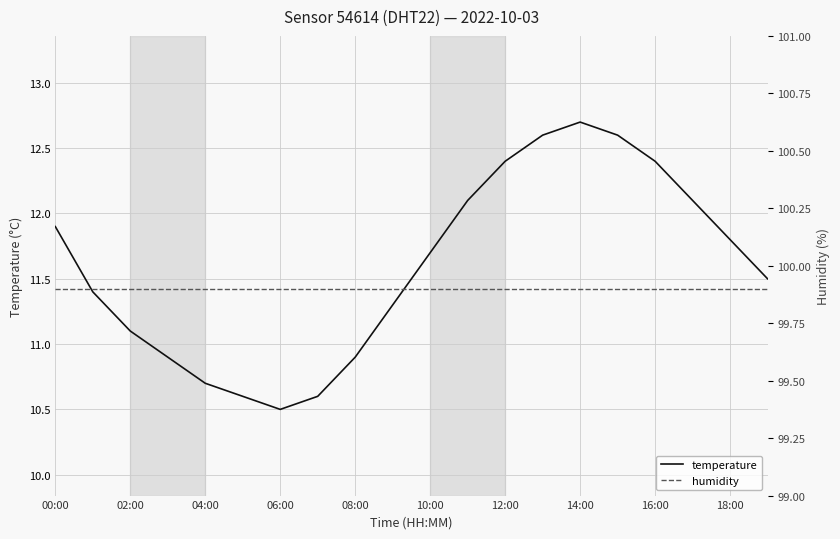

At which label does temperature reach its minimum?

06:00